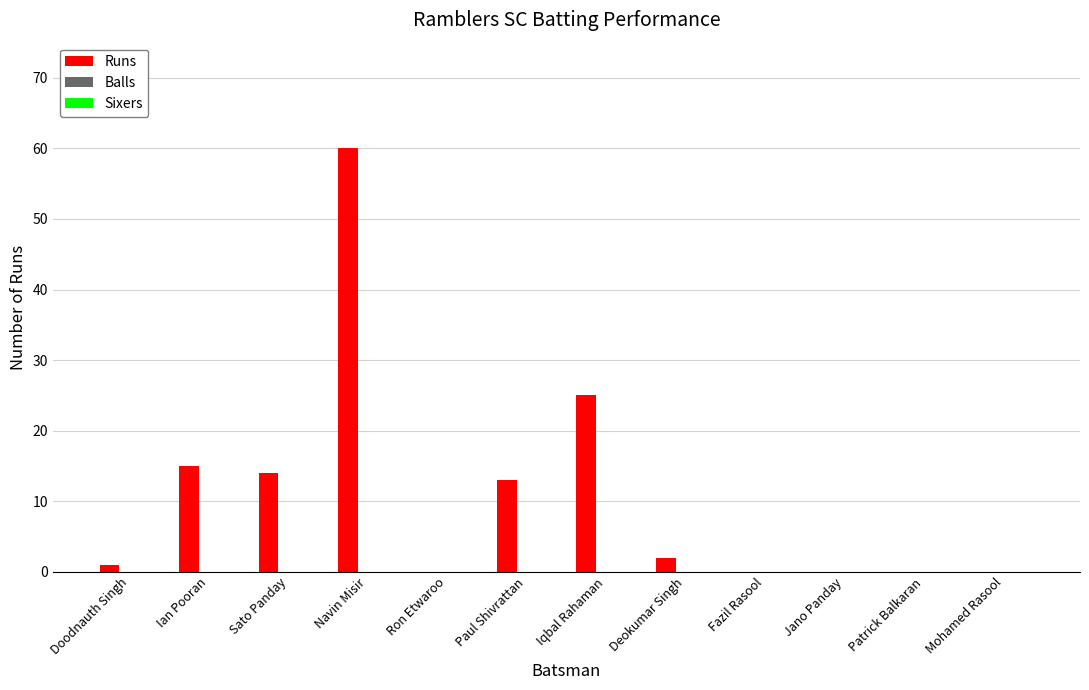

Is it true that the value at Ron Etwaroo is 40?

False